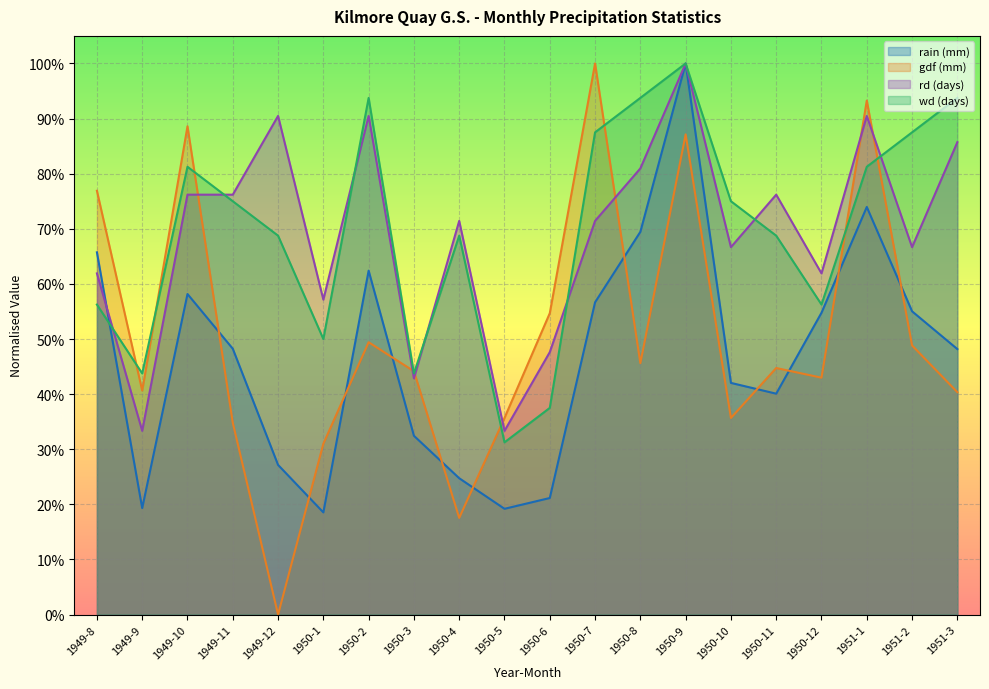

How many series are shown in this chart?

4